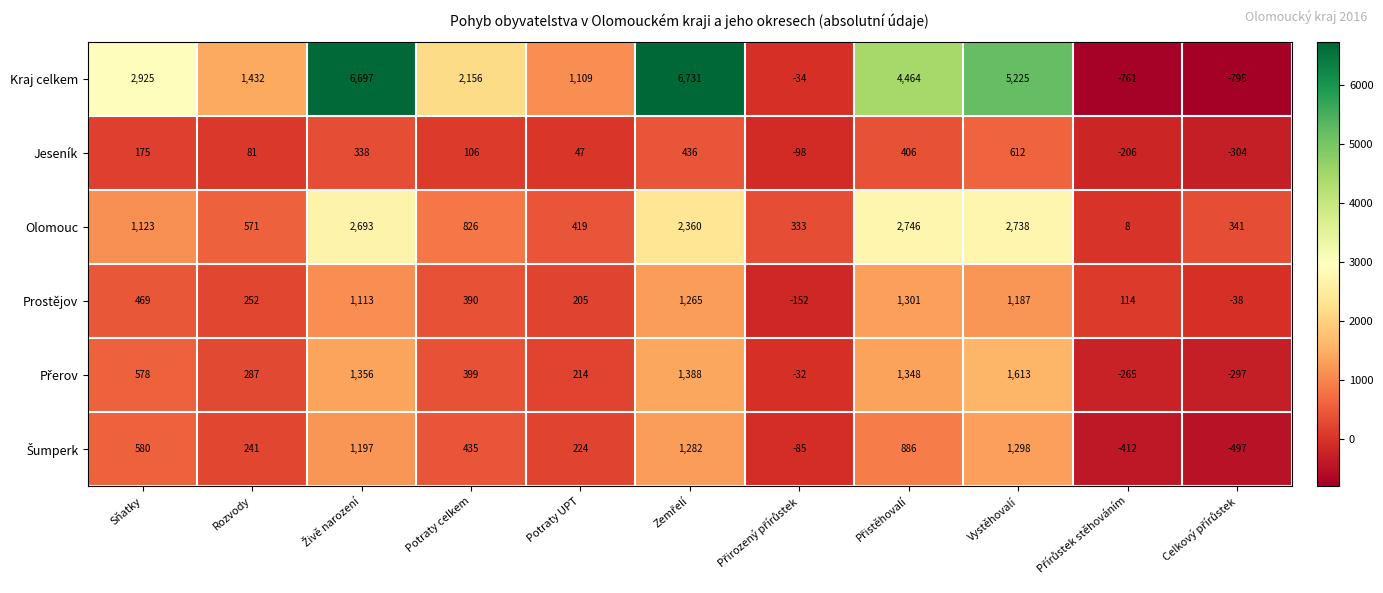

Read the Olomouc value at Vystěhovalí, to the nearest 100.

2700